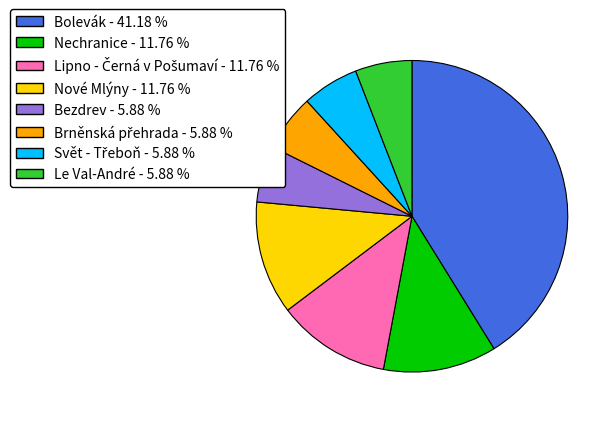

Is the sum of Bolevák and Bezdrev greater than half?

No